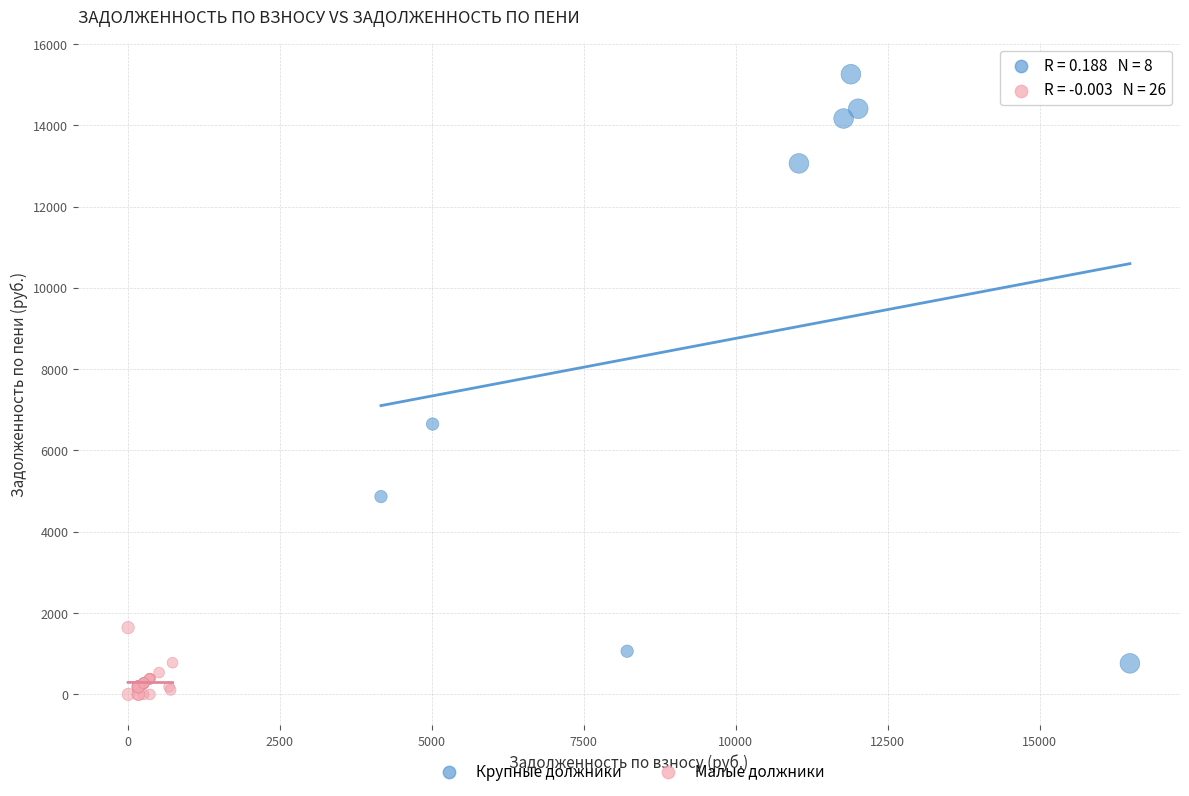

Which series reaches the minimum Y coordinate?

Малые должники